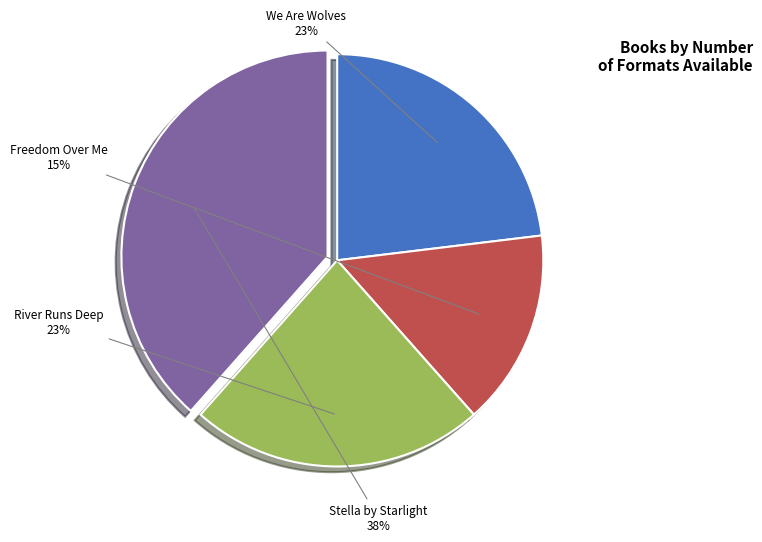

What is the ratio of the value at We Are Wolves to the value at Freedom Over Me?

1.5